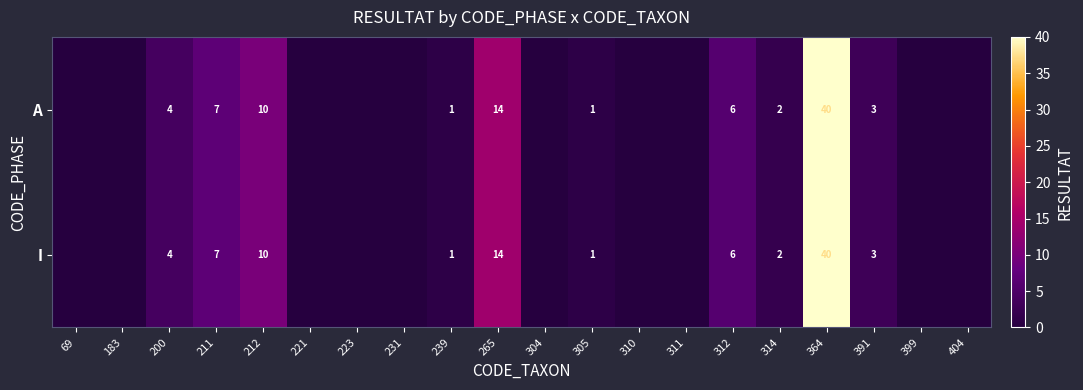

What is the total value across all series at 364?

80